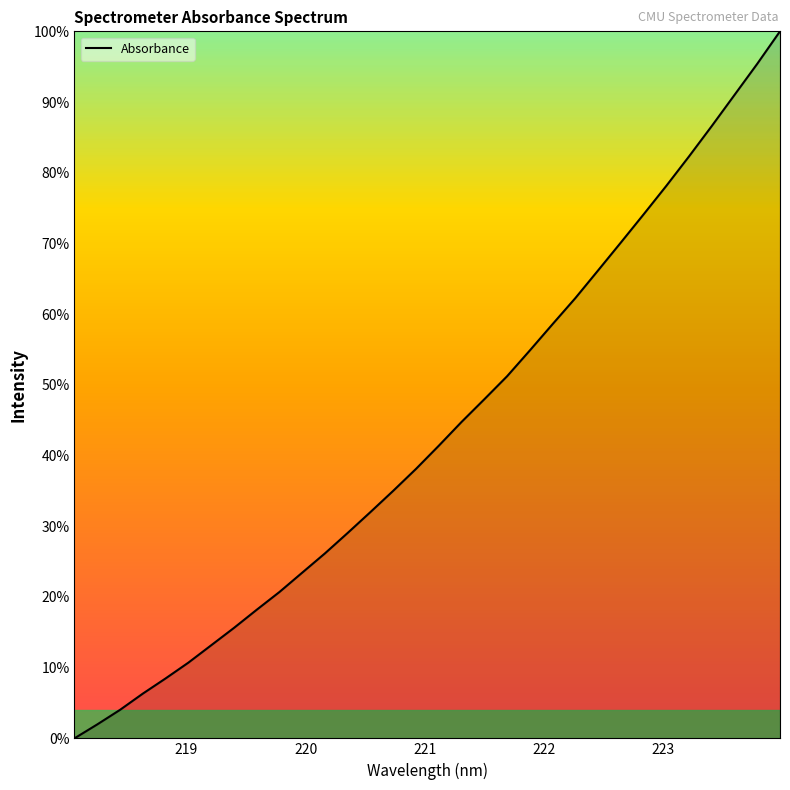

How many lines are shown in the chart?

1